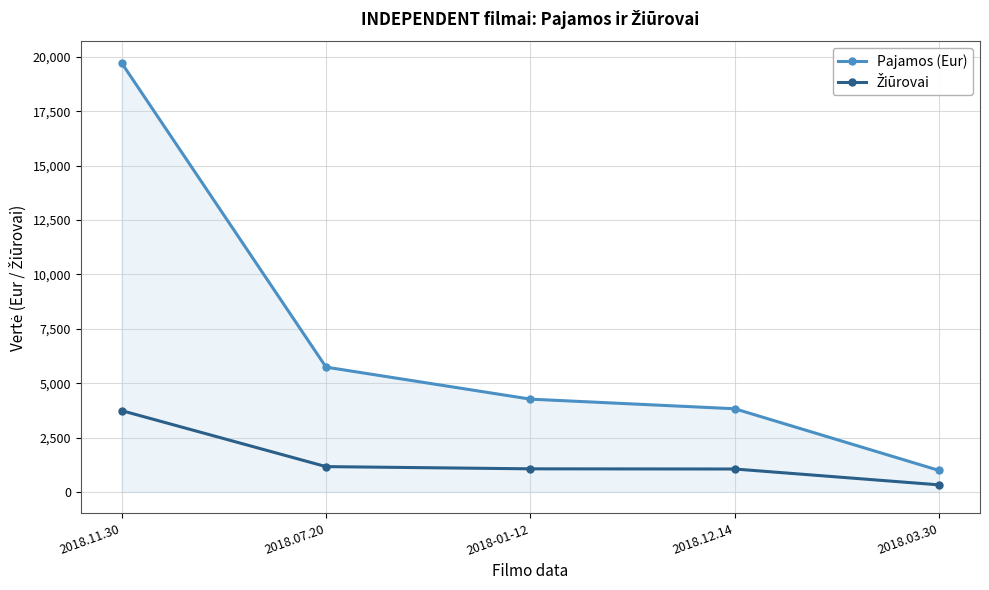

At which category does the chart reach its minimum across all series?

2018.03.30